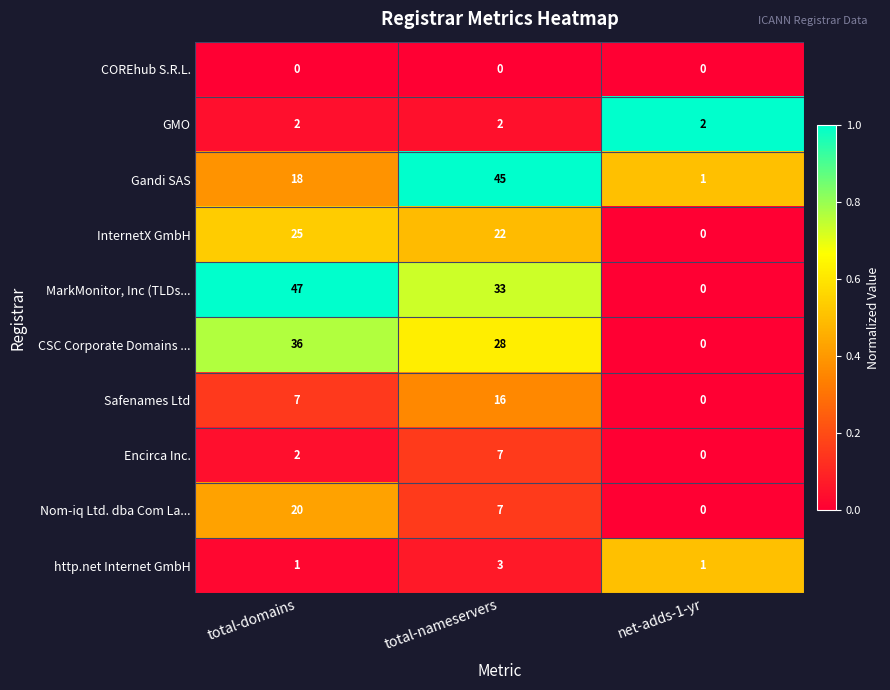

At which category is the sum across all series the highest?

total-nameservers